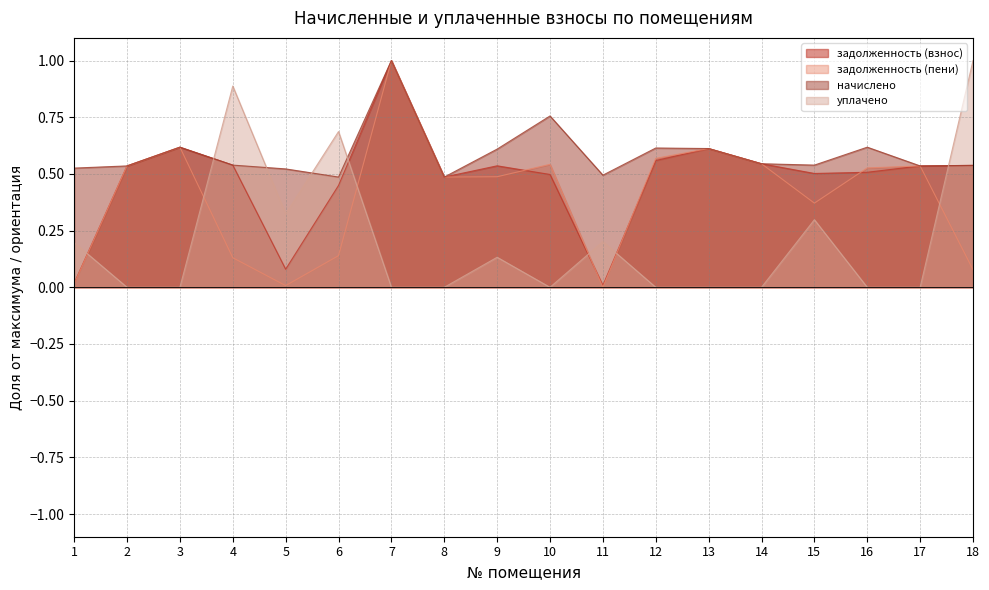

The value of начислено at 5 is 0.8. True or false?

False